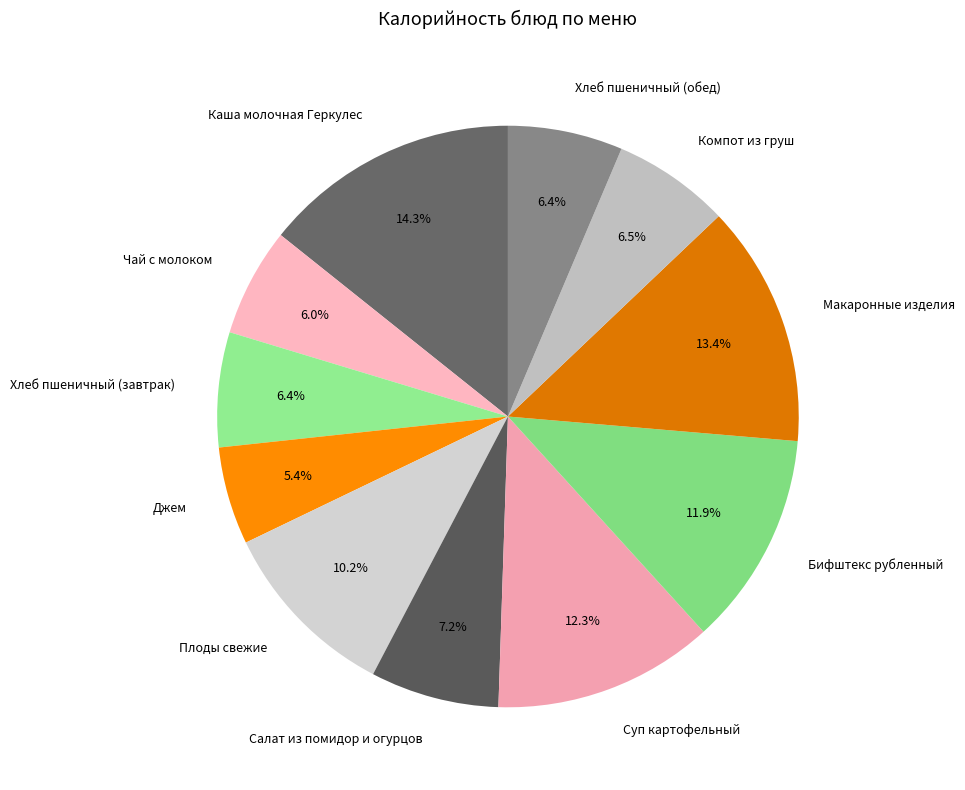

What is the largest slice in the pie chart?

Каша молочная Геркулес